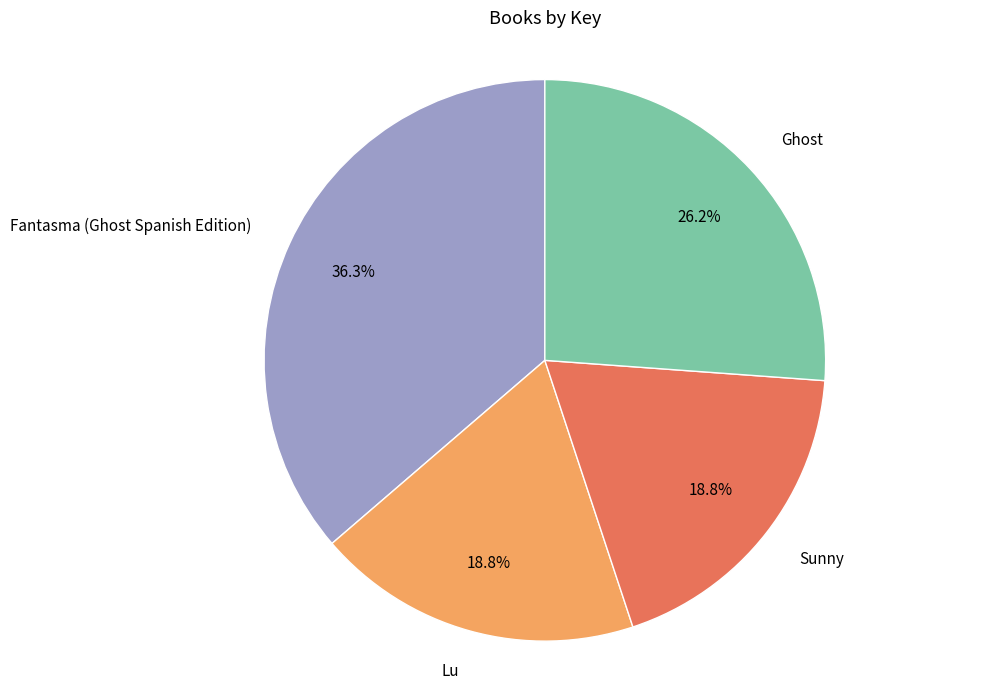

To the nearest percent, what is the combined percentage of Ghost and Fantasma (Ghost Spanish Edition)?

62%